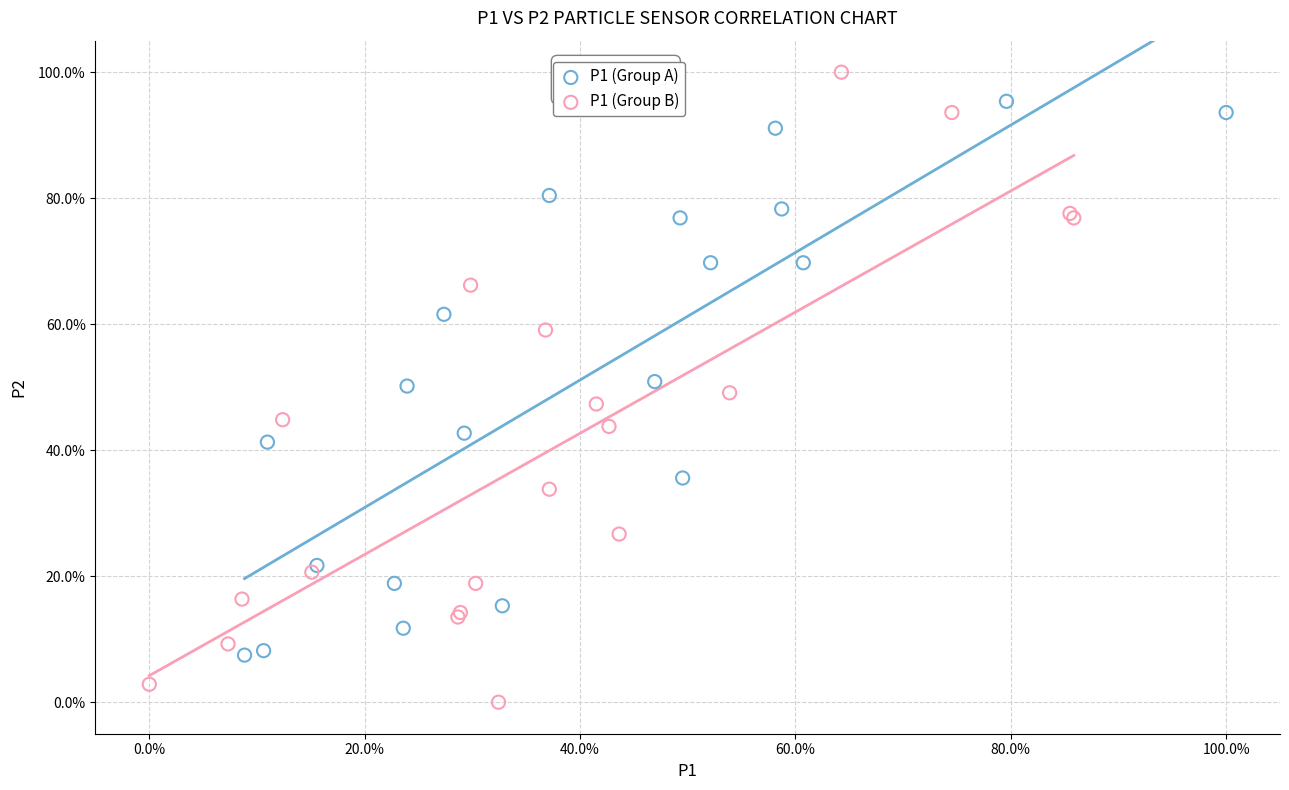

Which series reaches the maximum Y coordinate?

P1 (Group B)